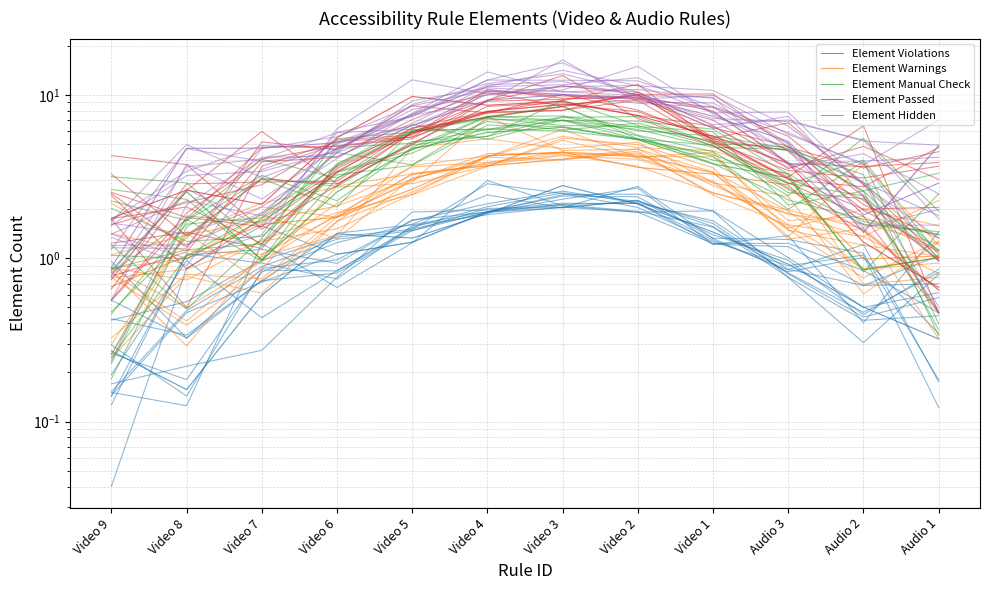

The value of Element Violations at Video 8 is 0.2. True or false?

False